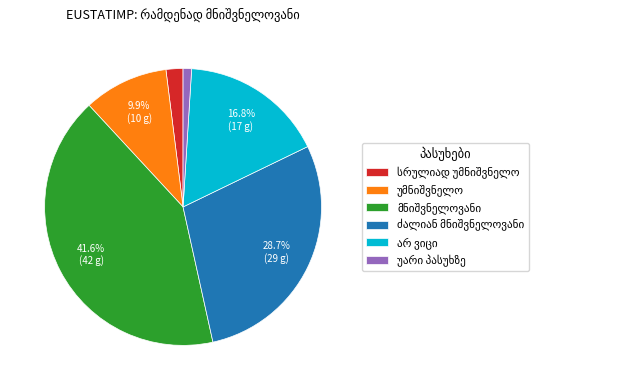

How many segments does this pie chart have?

6